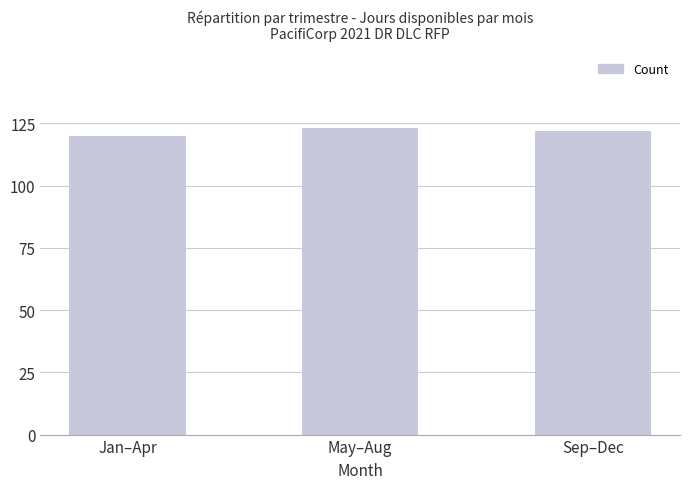

How many values are below 122?

1